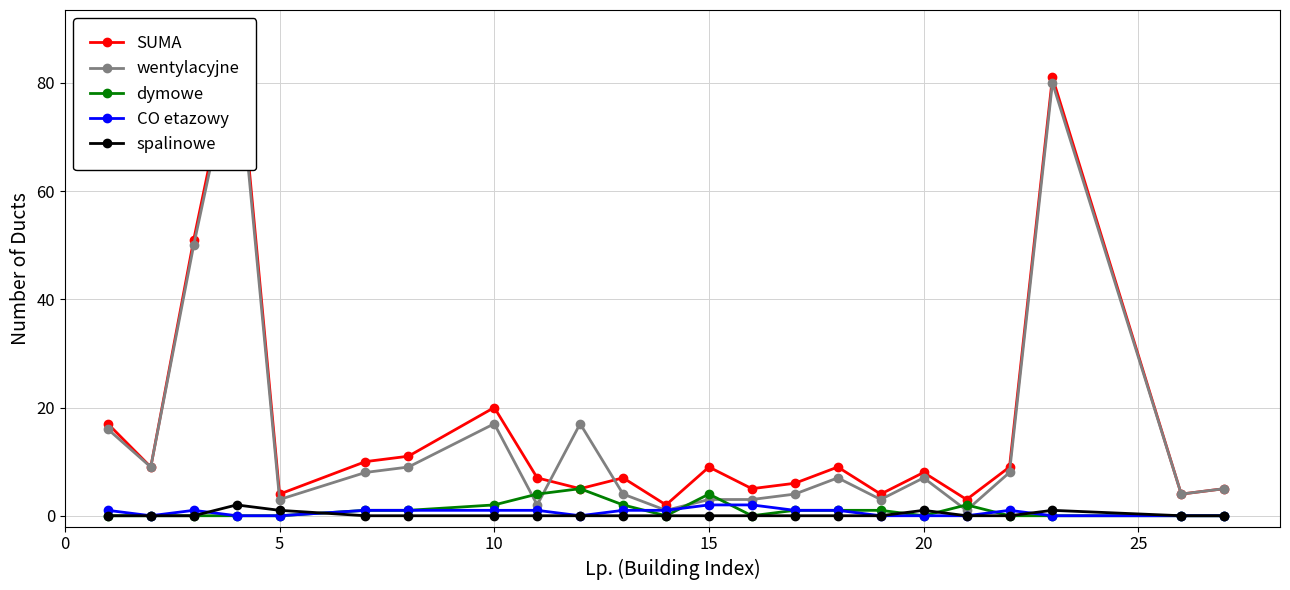

At how many categories does at least one series exceed 78?

2